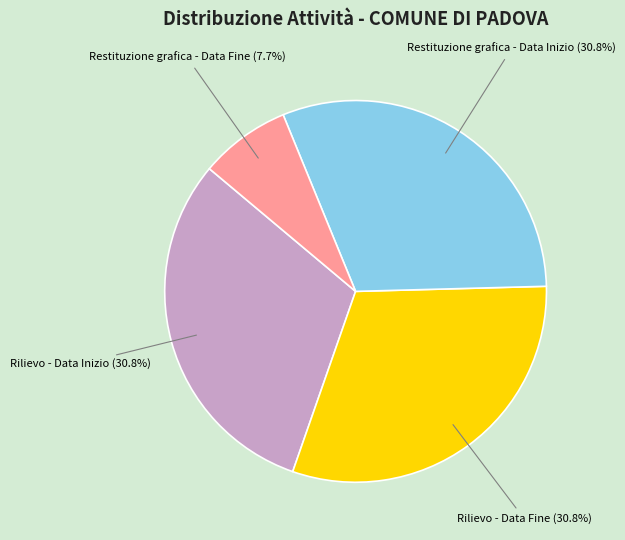

Which has a higher value, Restituzione grafica - Data Fine or Restituzione grafica - Data Inizio?

Restituzione grafica - Data Inizio